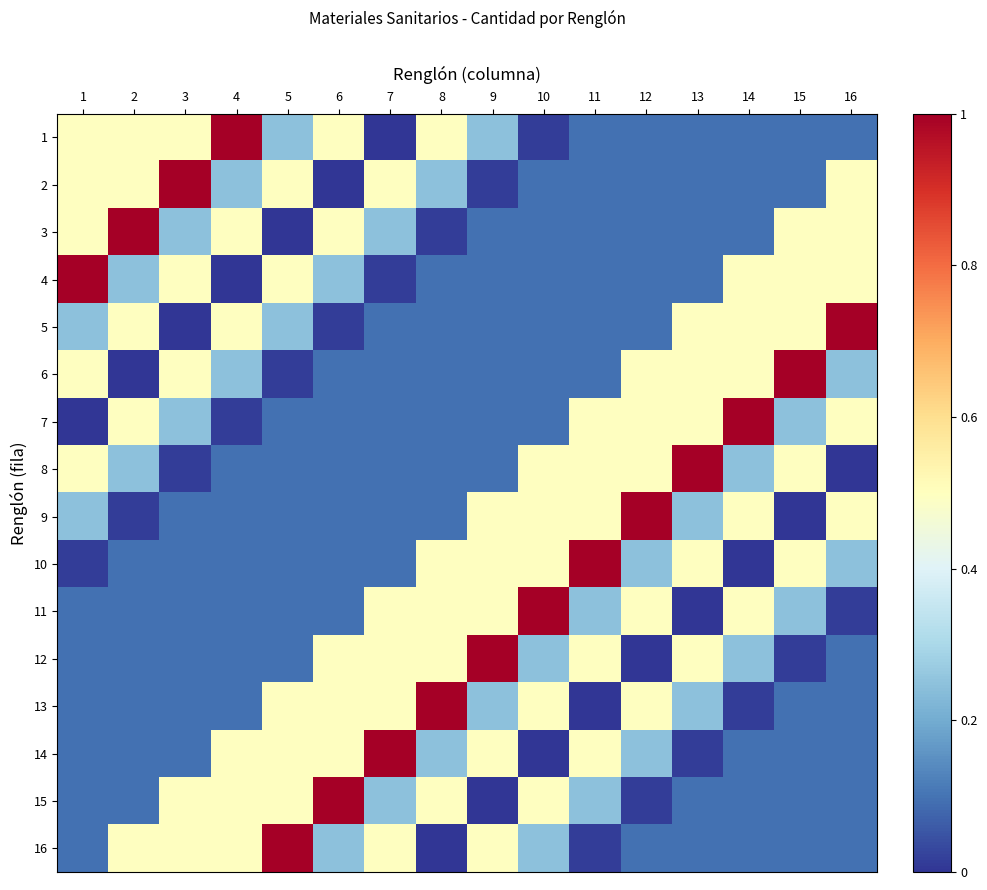

What is the total value across all series at 6?

4.6